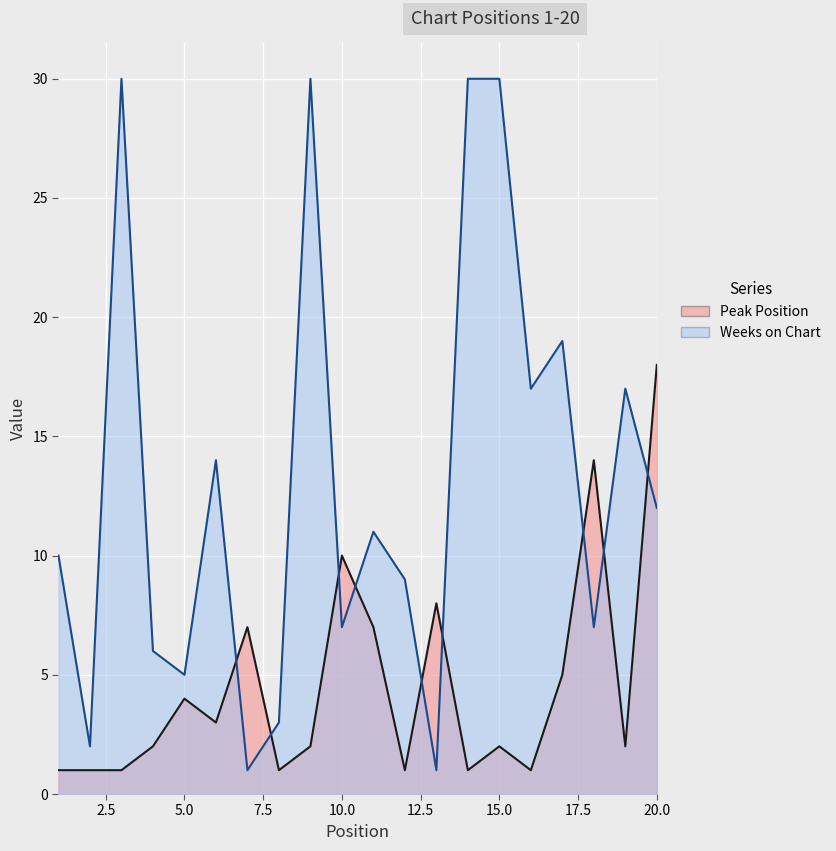

At which category does Weeks on Chart reach its first local peak?

3